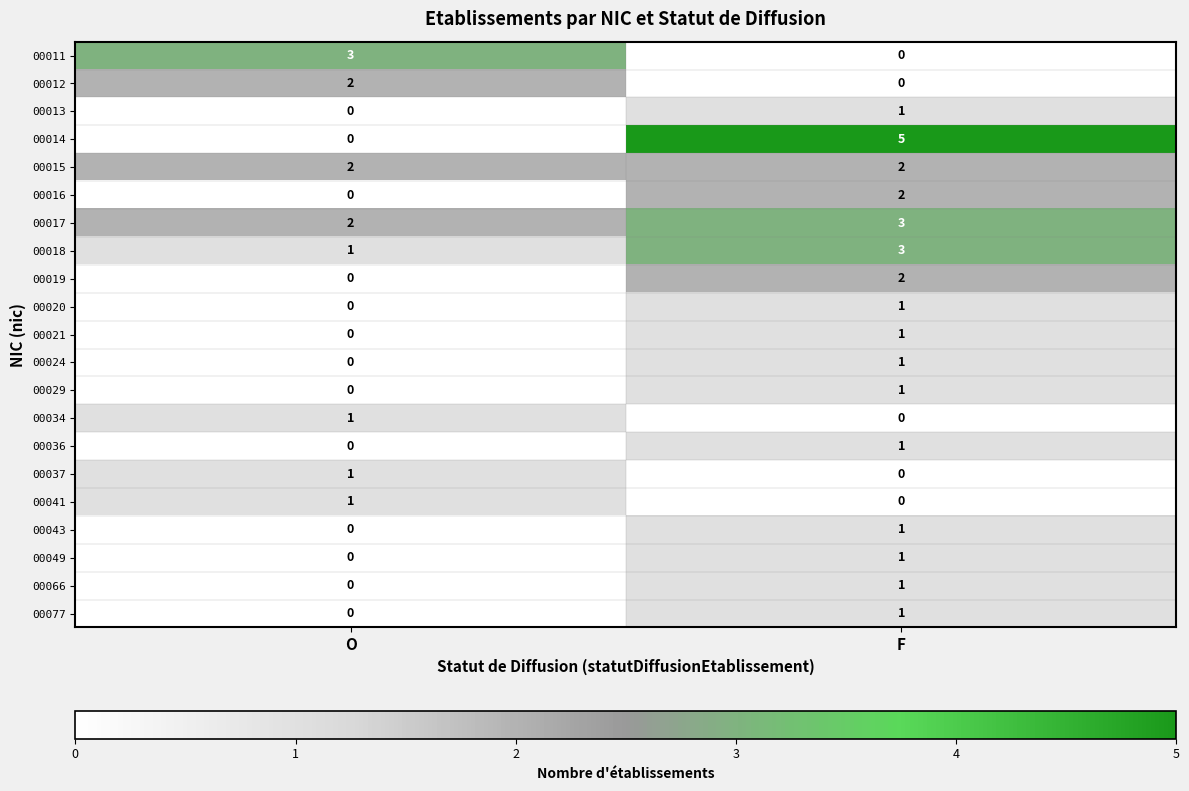

What is the difference between the 00014 values at O and F?

5